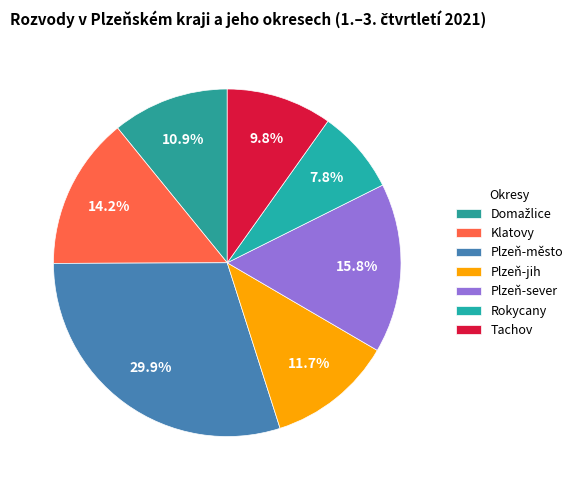

Count the number of slices in the pie.

7